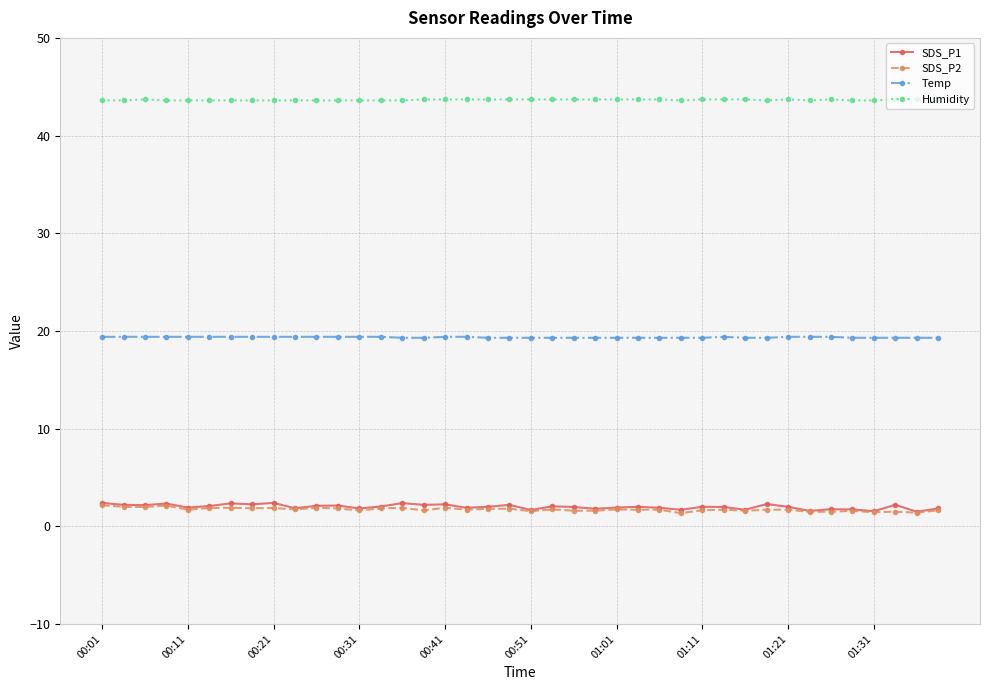

Does the chart have visible grid lines?

Yes